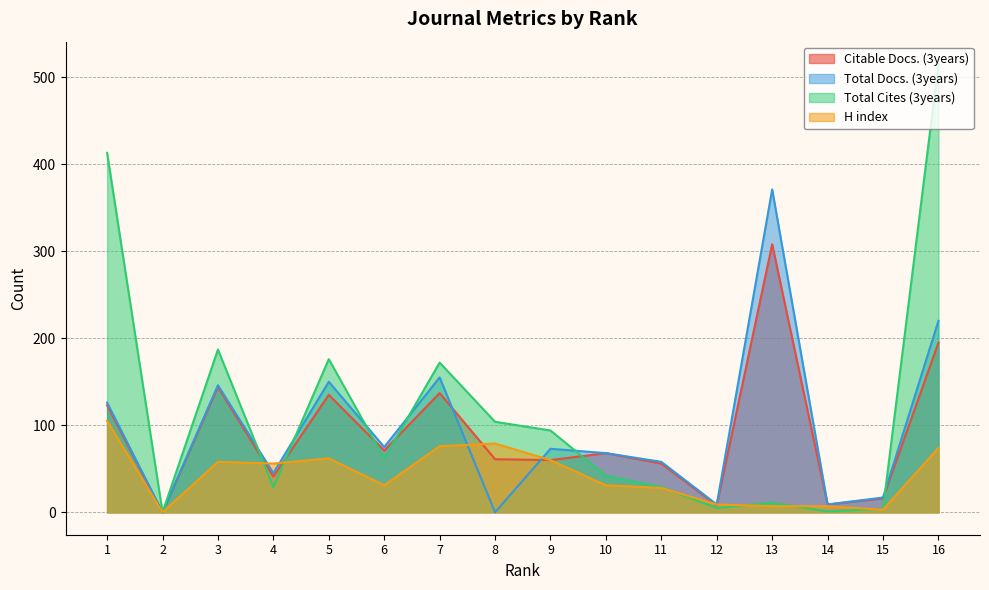

How many intersections are there between Total Docs. (3years) and Citable Docs. (3years)?

2